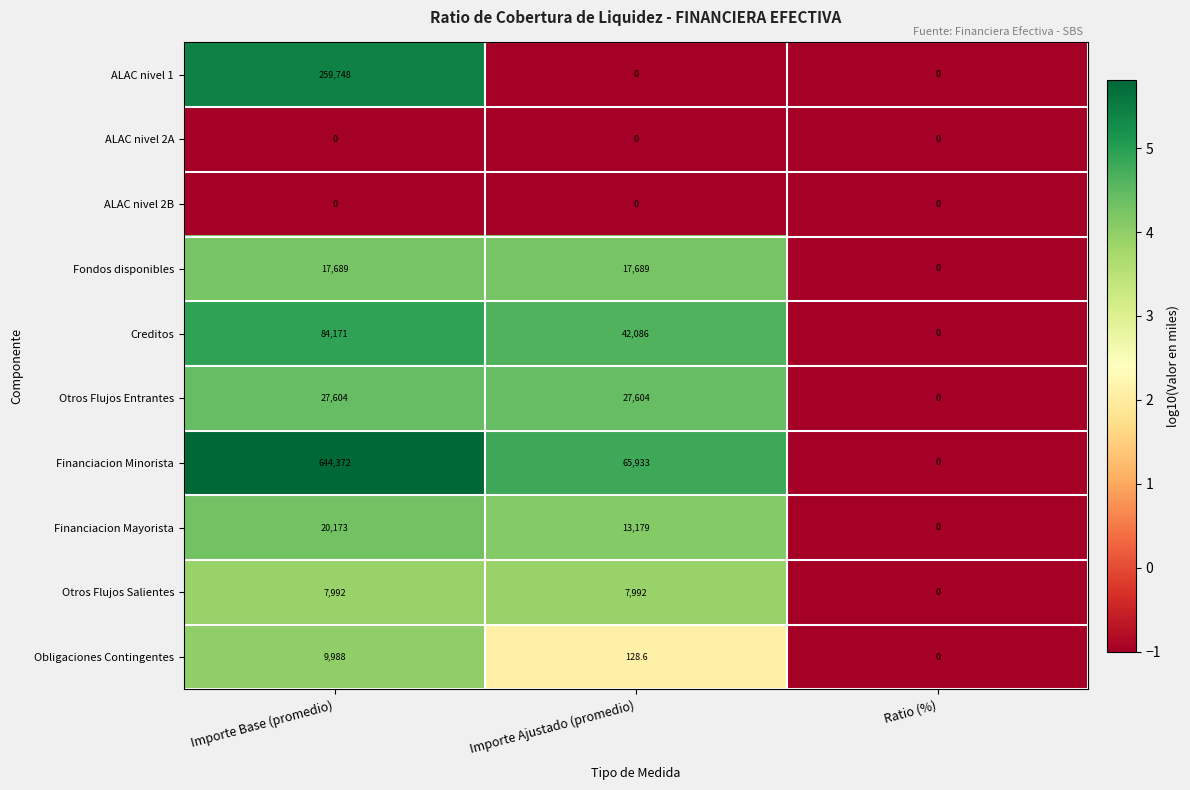

The Otros Flujos Salientes series shows -3747.3 at Ratio (%). True or false?

False